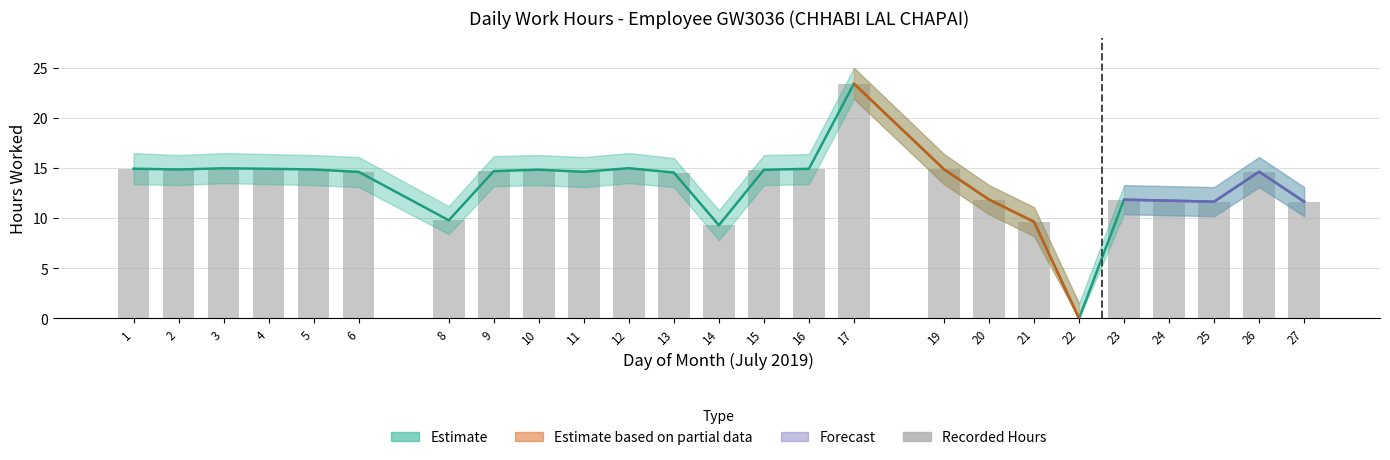

The value of Recorded Hours at 25 is 20.6. True or false?

False